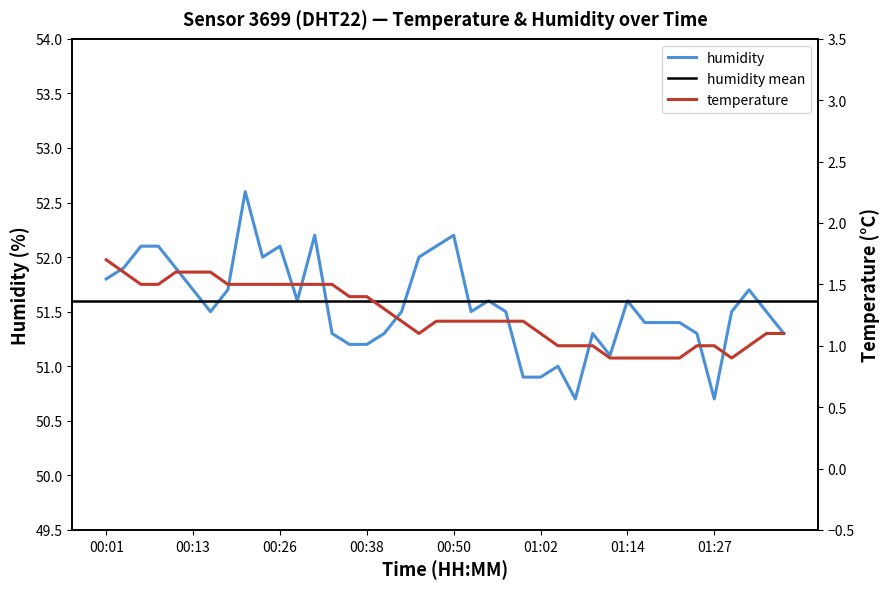

Which category has the highest value in the humidity series?

00:21